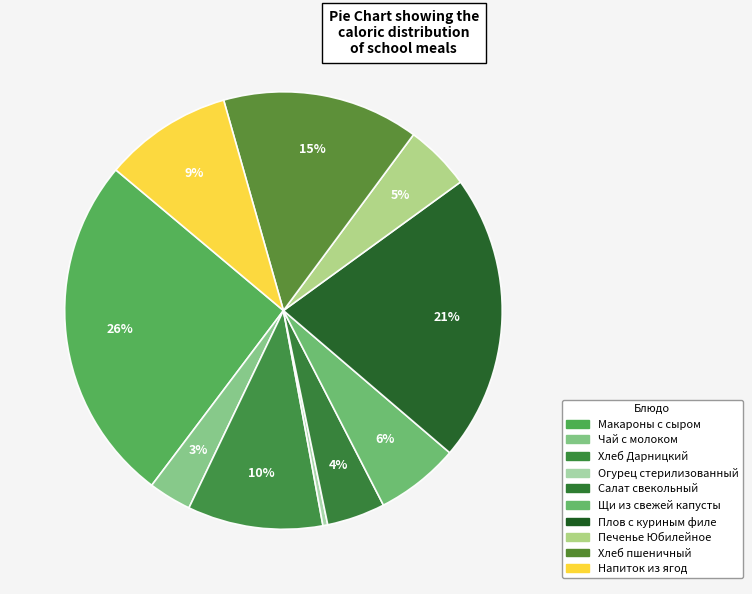

How many slices are in this pie chart?

10